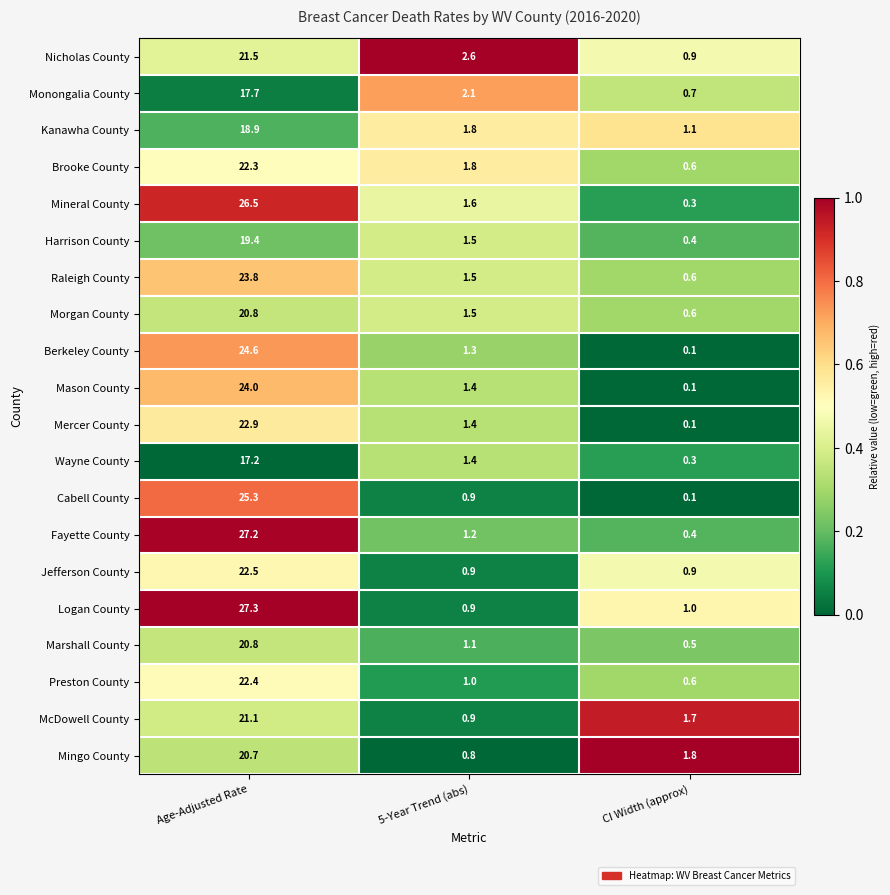

True or false: Harrison County has a value of 0.5 at 5-Year Trend (abs).

False